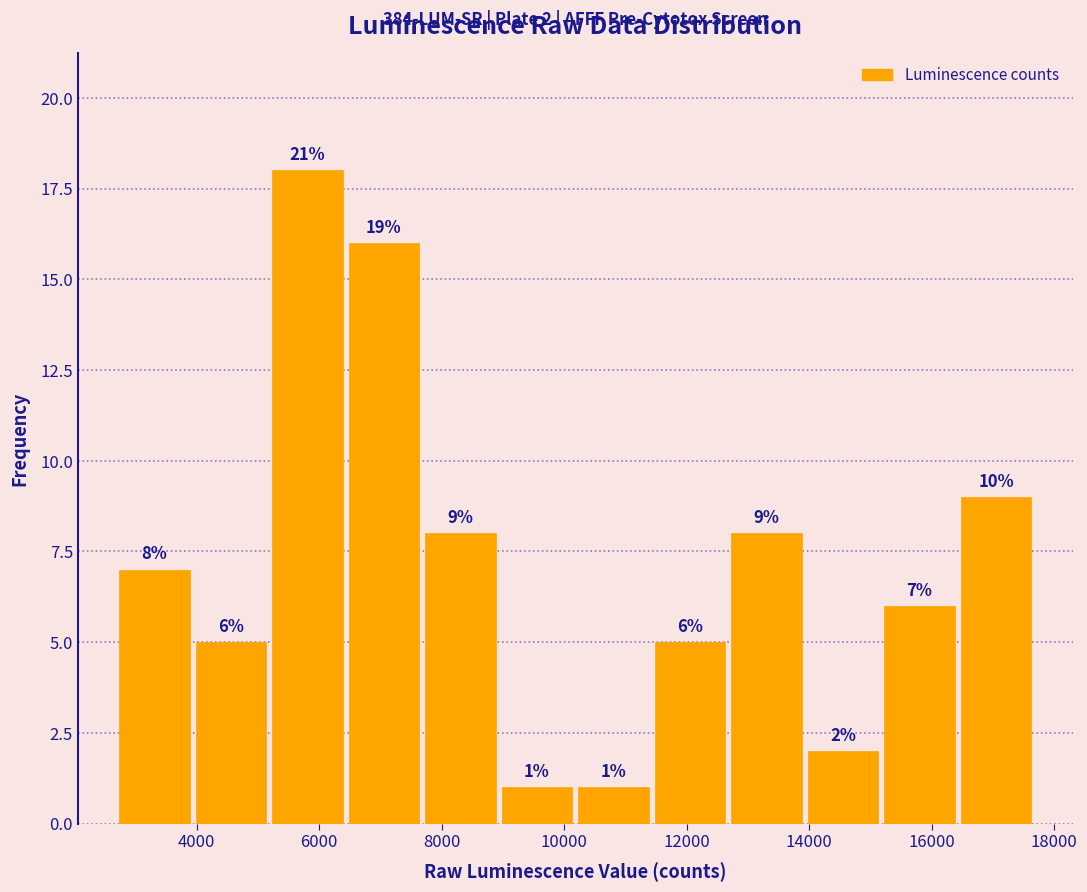

Over which range of the x-axis is the bar tallest?

5200 to 6400